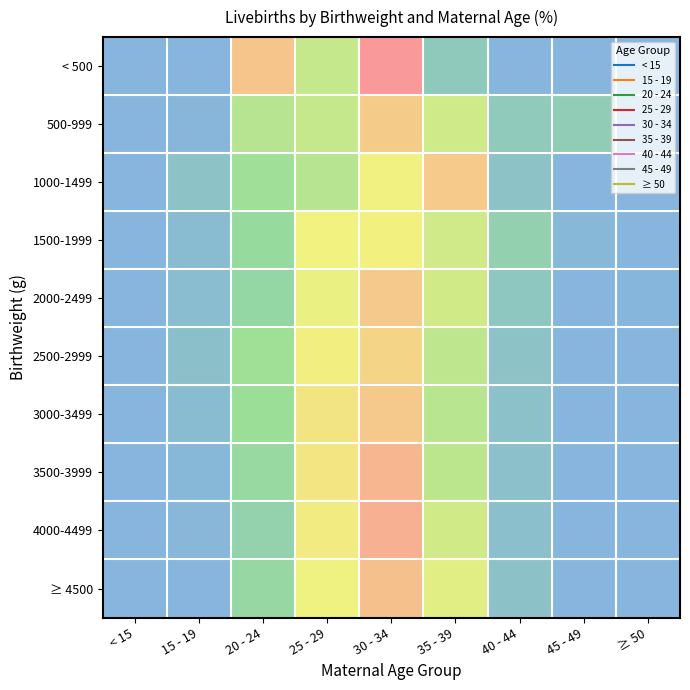

Reading right to left, transcribe all the data shown in this chart.

< 500: ≥ 50=0.0	45 - 49=0.0	40 - 44=0.0	35 - 39=6.7	30 - 34=40.0	25 - 29=20.0	20 - 24=33.3	15 - 19=0.0	< 15=0.0
500-999: ≥ 50=0.0	45 - 49=7.6	40 - 44=6.9	35 - 39=21.4	30 - 34=32.4	25 - 29=20.0	20 - 24=17.9	15 - 19=0.7	< 15=0.0
1000-1499: ≥ 50=0.0	45 - 49=0.0	40 - 44=4.6	35 - 39=32.6	30 - 34=26.3	25 - 29=17.7	20 - 24=14.3	15 - 19=4.6	< 15=0.0
1500-1999: ≥ 50=0.0	45 - 49=1.4	40 - 44=9.0	35 - 39=21.6	30 - 34=26.8	25 - 29=26.5	20 - 24=12.3	15 - 19=2.5	< 15=0.0
2000-2499: ≥ 50=0.3	45 - 49=0.2	40 - 44=5.8	35 - 39=21.8	30 - 34=32.7	25 - 29=25.6	20 - 24=10.9	15 - 19=2.7	< 15=0.0
2500-2999: ≥ 50=0.0	45 - 49=0.2	40 - 44=4.7	35 - 39=18.9	30 - 34=30.8	25 - 29=27.2	20 - 24=14.4	15 - 19=3.7	< 15=0.0
3000-3499: ≥ 50=0.0	45 - 49=0.2	40 - 44=4.0	35 - 39=18.1	30 - 34=32.9	25 - 29=28.7	20 - 24=13.6	15 - 19=2.5	< 15=0.0
3500-3999: ≥ 50=0.0	45 - 49=0.2	40 - 44=3.9	35 - 39=18.7	30 - 34=35.6	25 - 29=28.4	20 - 24=11.9	15 - 19=1.3	< 15=0.0
4000-4499: ≥ 50=0.0	45 - 49=0.2	40 - 44=3.5	35 - 39=21.8	30 - 34=36.5	25 - 29=27.6	20 - 24=9.6	15 - 19=0.9	< 15=0.0
≥ 4500: ≥ 50=0.0	45 - 49=0.2	40 - 44=4.3	35 - 39=23.9	30 - 34=33.9	25 - 29=26.2	20 - 24=11.3	15 - 19=0.2	< 15=0.0